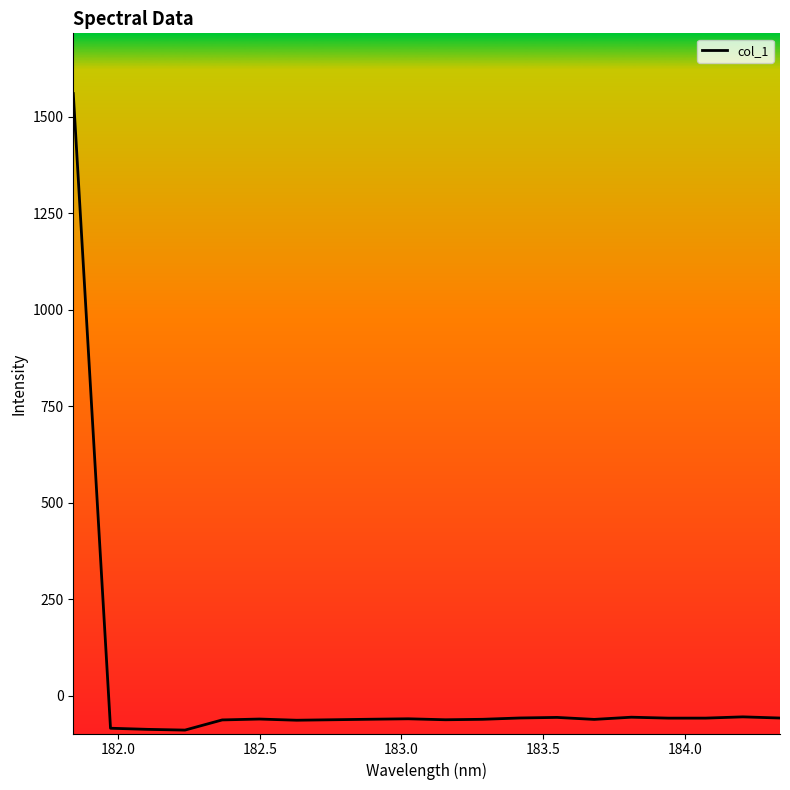

What is the difference between the maximum and minimum values?

1647.9